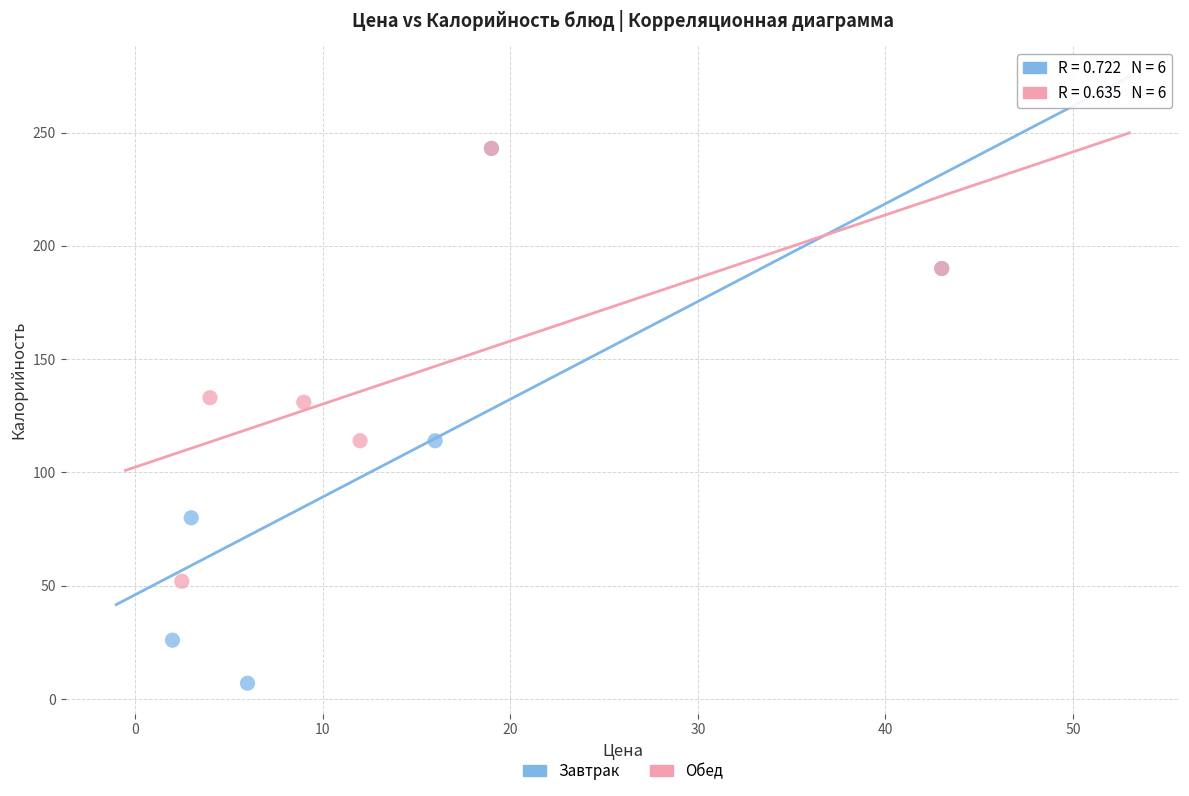

Which series contains the lowest Y value?

Завтрак